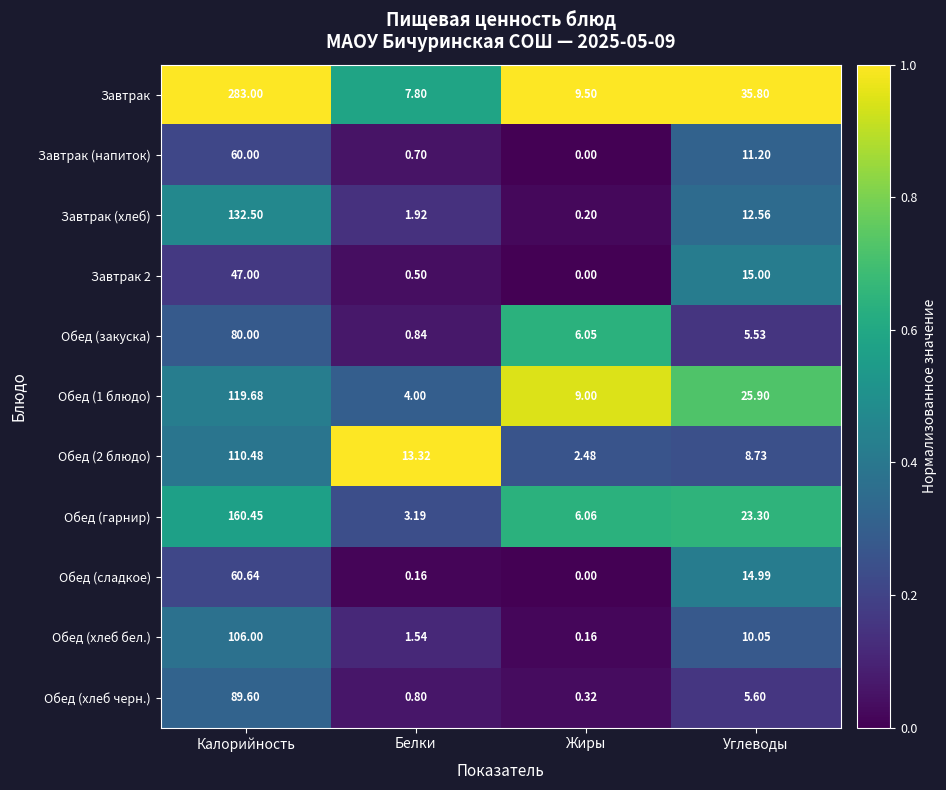

What is the total value across all series at Углеводы?

168.7